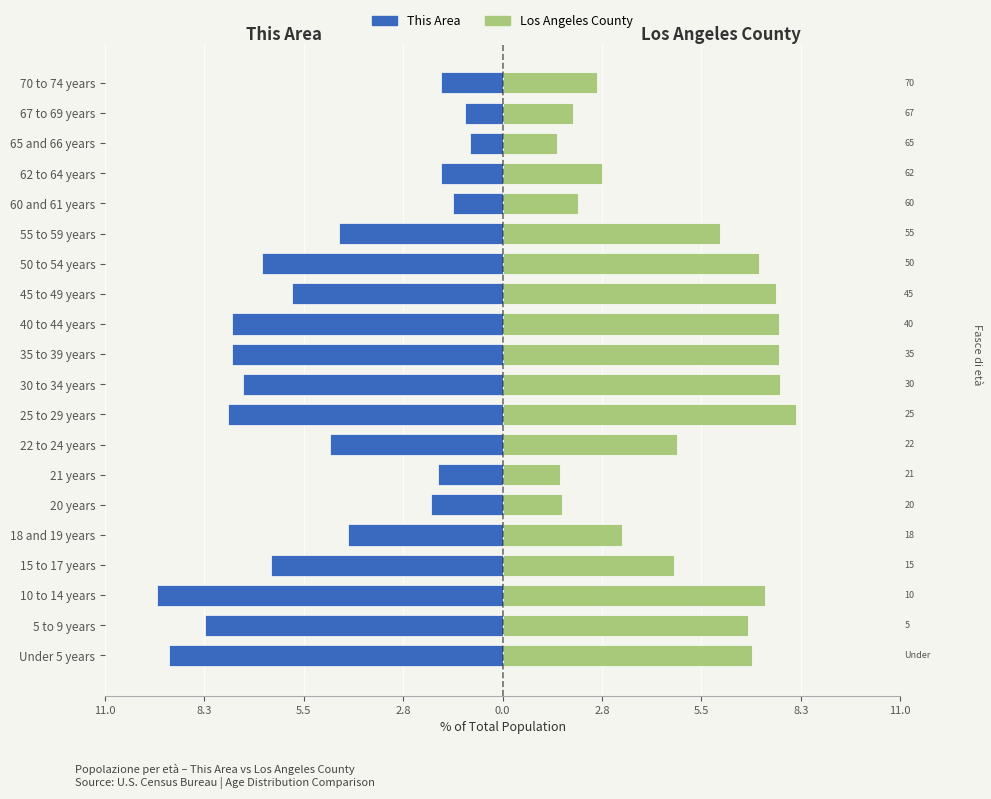

Count the number of categories in the chart.

20